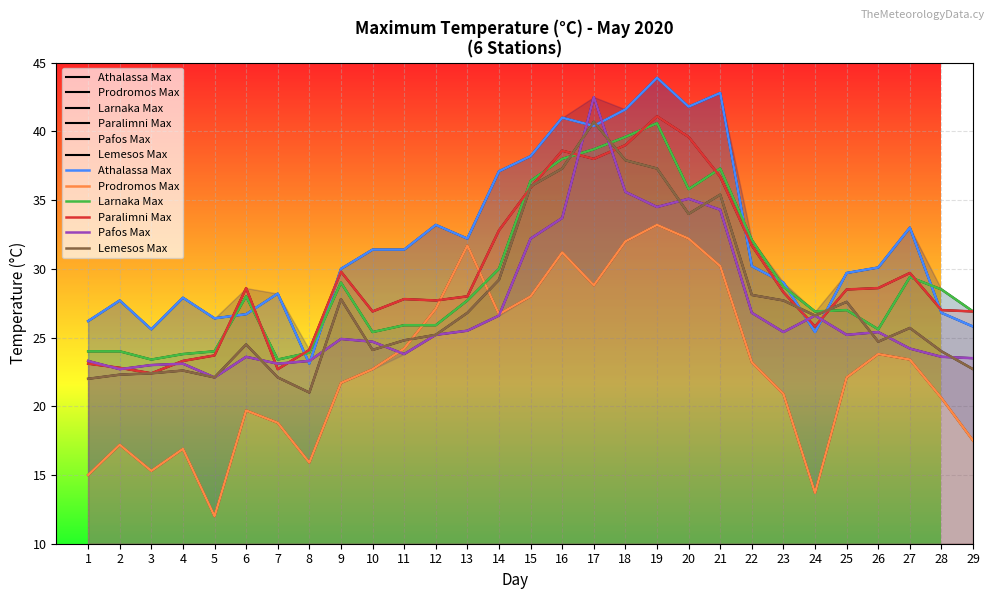

Read the Lemesos Max value at 29.

22.7